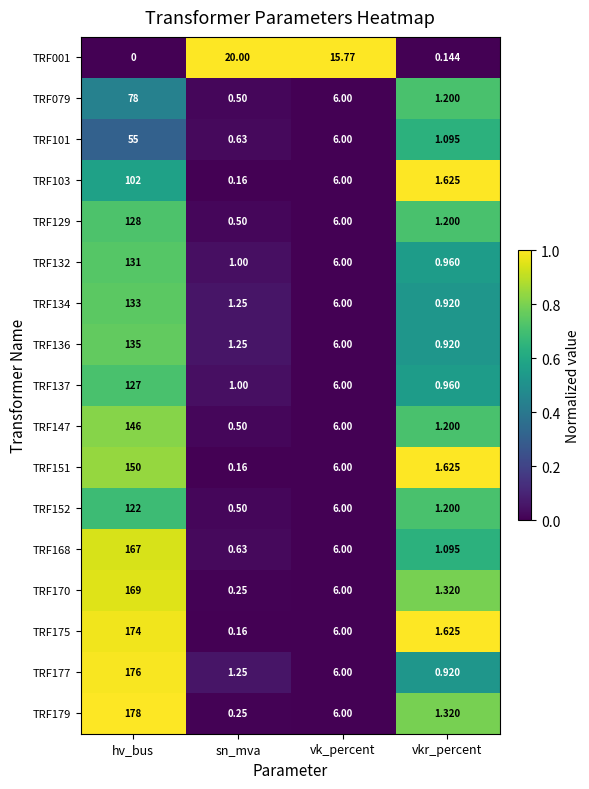

Rank the categories by TRF129 value from lowest to highest.

sn_mva, vkr_percent, vk_percent, hv_bus